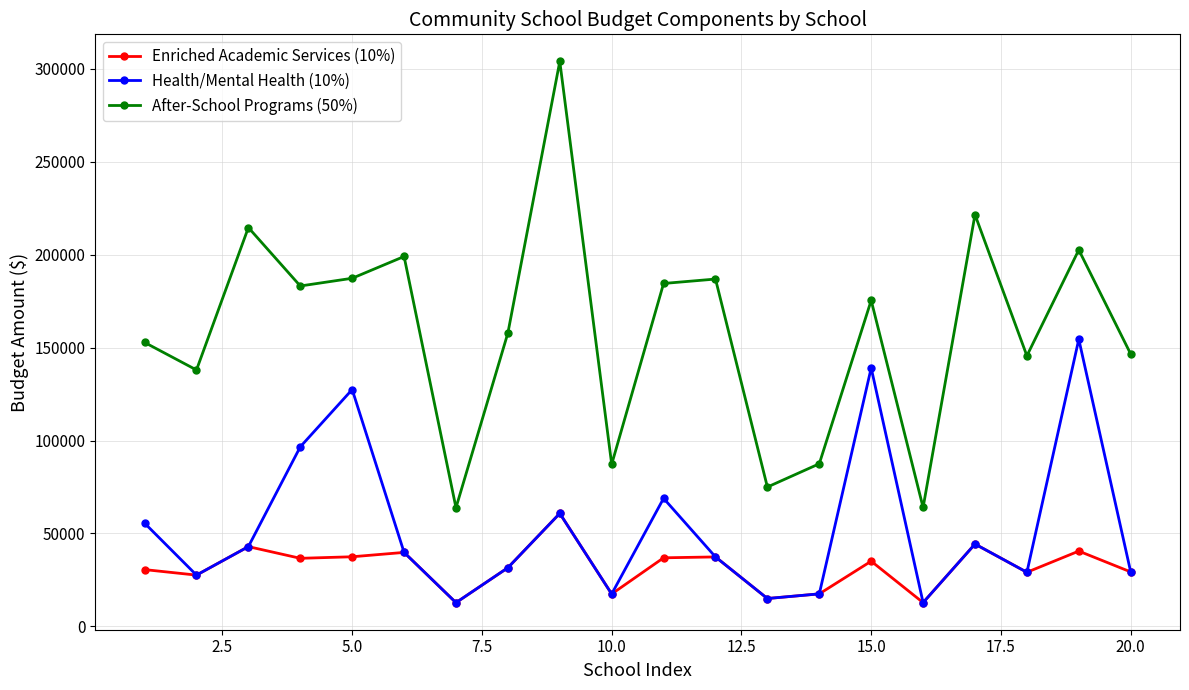

True or false: Health/Mental Health (10%) and After-School Programs (50%) intersect in this chart.

False